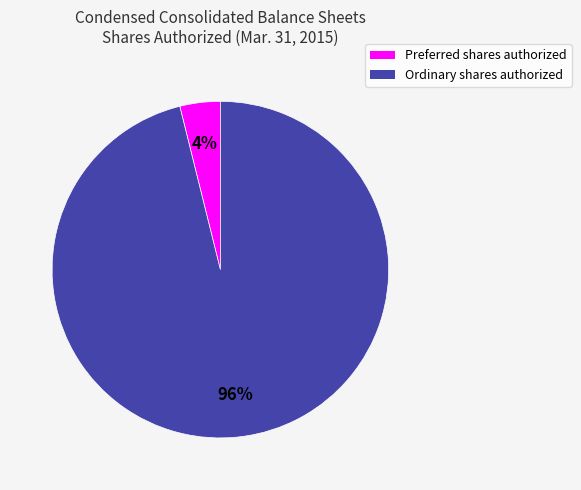

How many slices are in this pie chart?

2